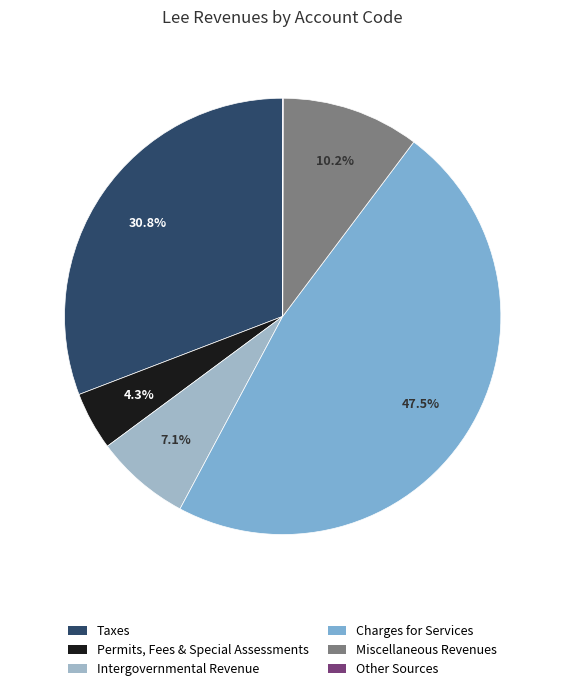

To the nearest percent, what is the difference between the largest and smallest slice percentages?

48%